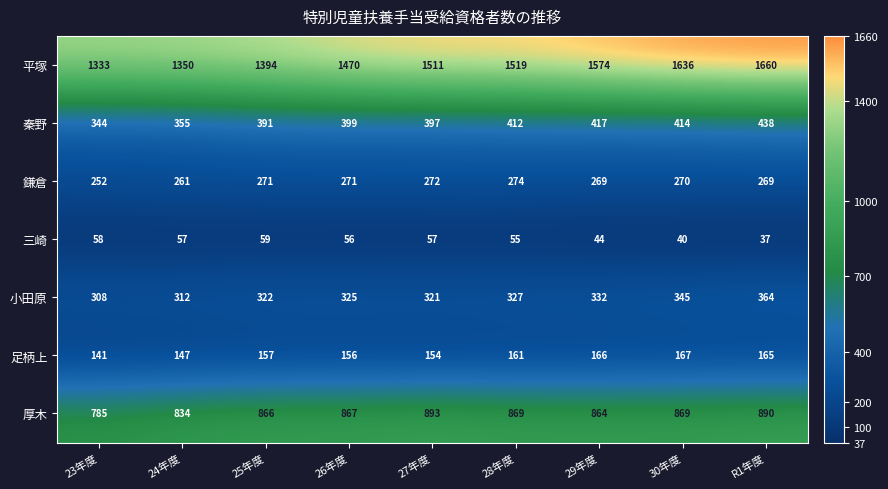

Between 27年度 and 29年度, which series saw the biggest shift?

平塚